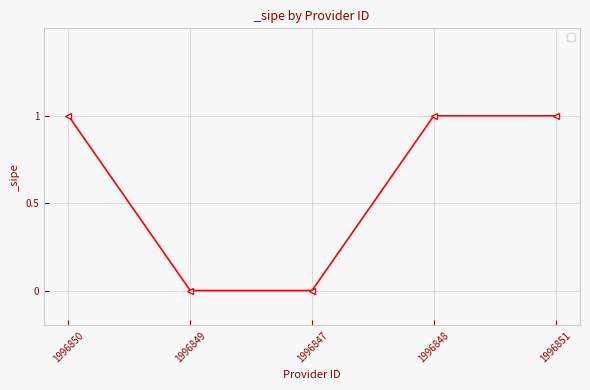

What is the maximum value shown in the chart?

1